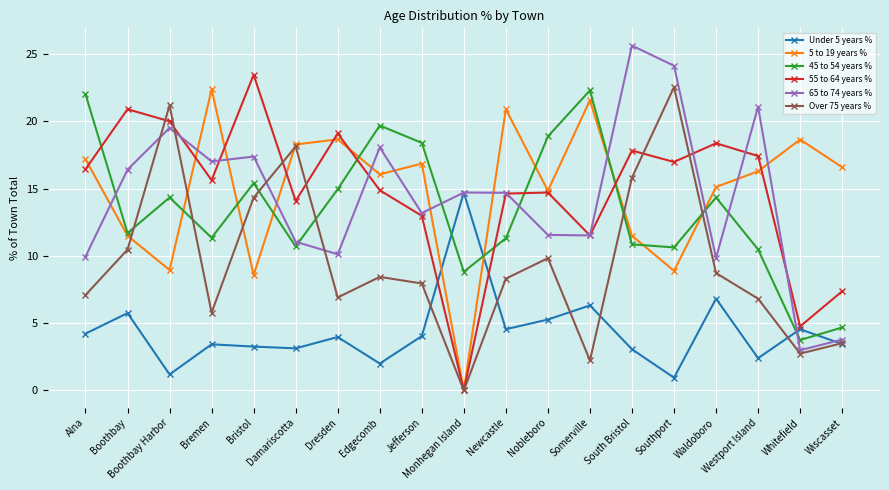

Between Nobleboro and Westport Island, which series saw the biggest shift?

65 to 74 years %